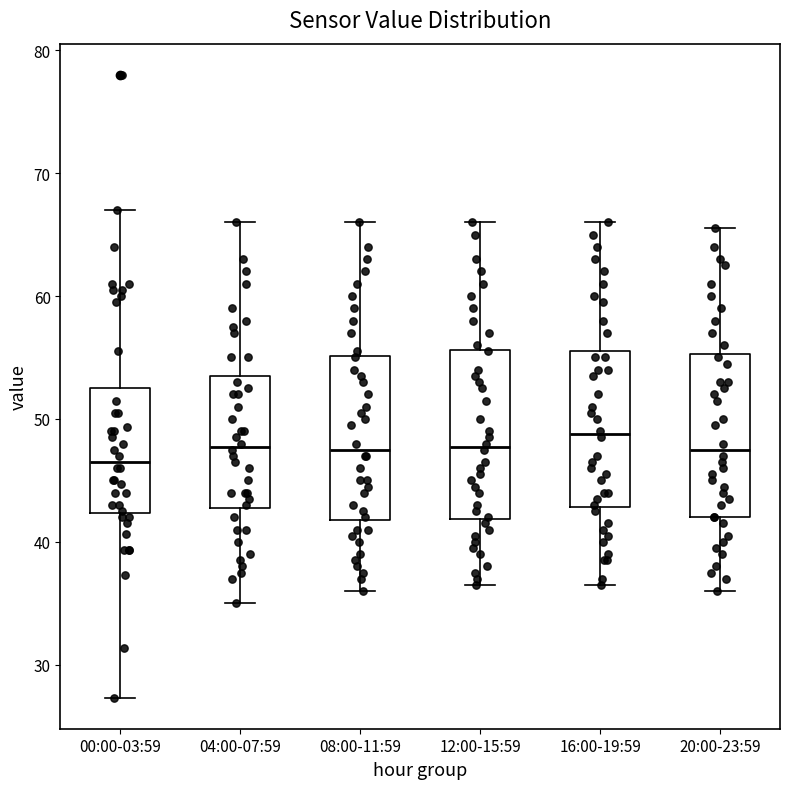

Reading left to right, read every box against the y-axis: the position of its median line, the range the box covers, and the ends of its whiskers. The values are not printed on the chart, so give them approximately, as read against the axis.

00:00-03:59: median 47, box 42 to 53, whiskers 27 to 67
04:00-07:59: median 48, box 43 to 54, whiskers 35 to 66
08:00-11:59: median 48, box 42 to 55, whiskers 36 to 66
12:00-15:59: median 48, box 42 to 56, whiskers 37 to 66
16:00-19:59: median 49, box 43 to 56, whiskers 37 to 66
20:00-23:59: median 48, box 42 to 55, whiskers 36 to 66